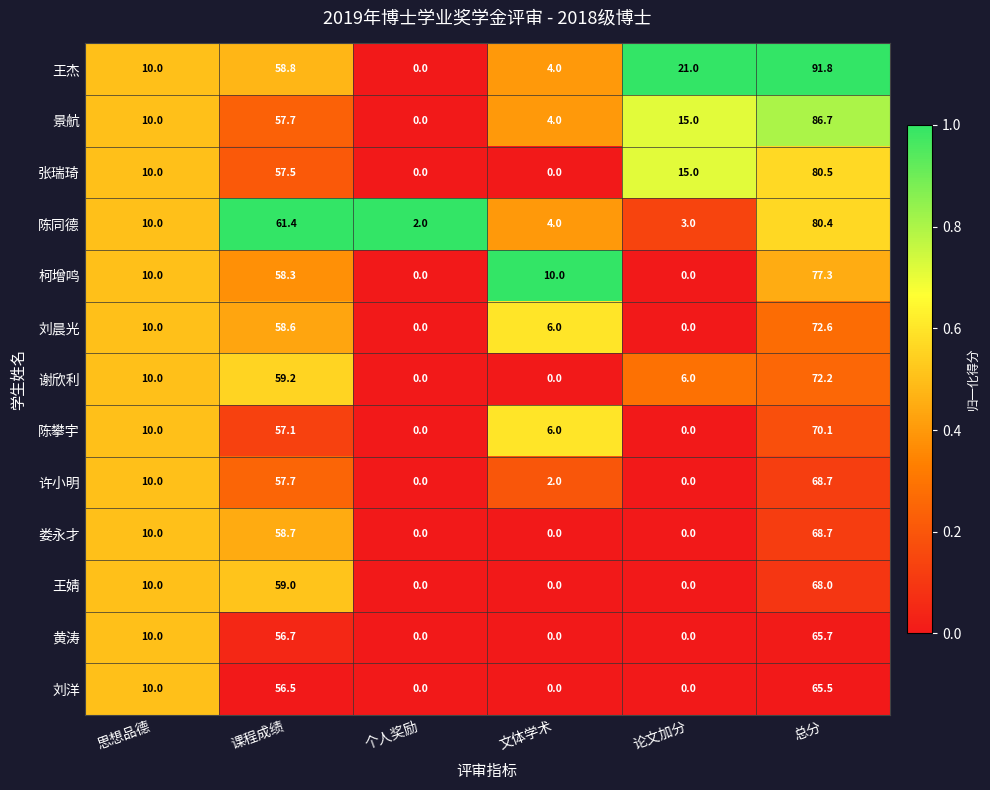

What is the spread (max minus min) of values at 课程成绩?

4.9